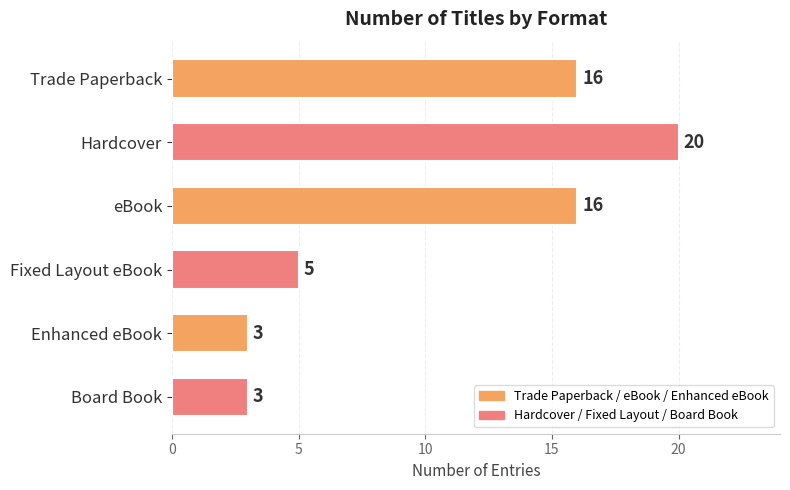

What is the label of the 3rd bar from the top?

eBook